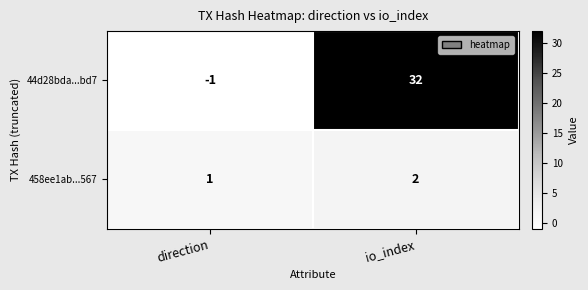

True or false: 458ee1ab...567 has a value of 2 at direction.

False